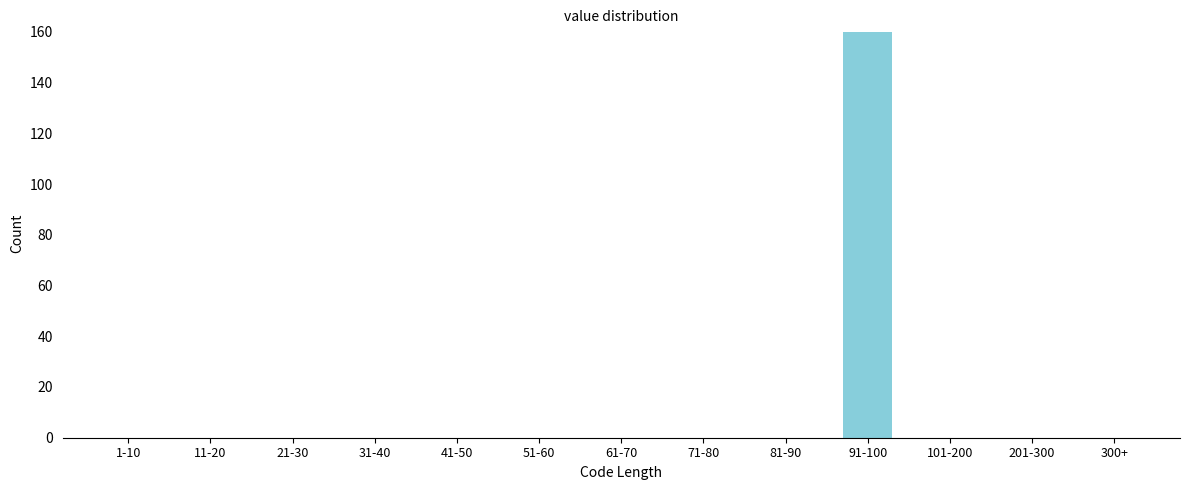

Reading right to left, what are all the values shown in this chart?

300+=0	201-300=0	101-200=0	91-100=160	81-90=0	71-80=0	61-70=0	51-60=0	41-50=0	31-40=0	21-30=0	11-20=0	1-10=0